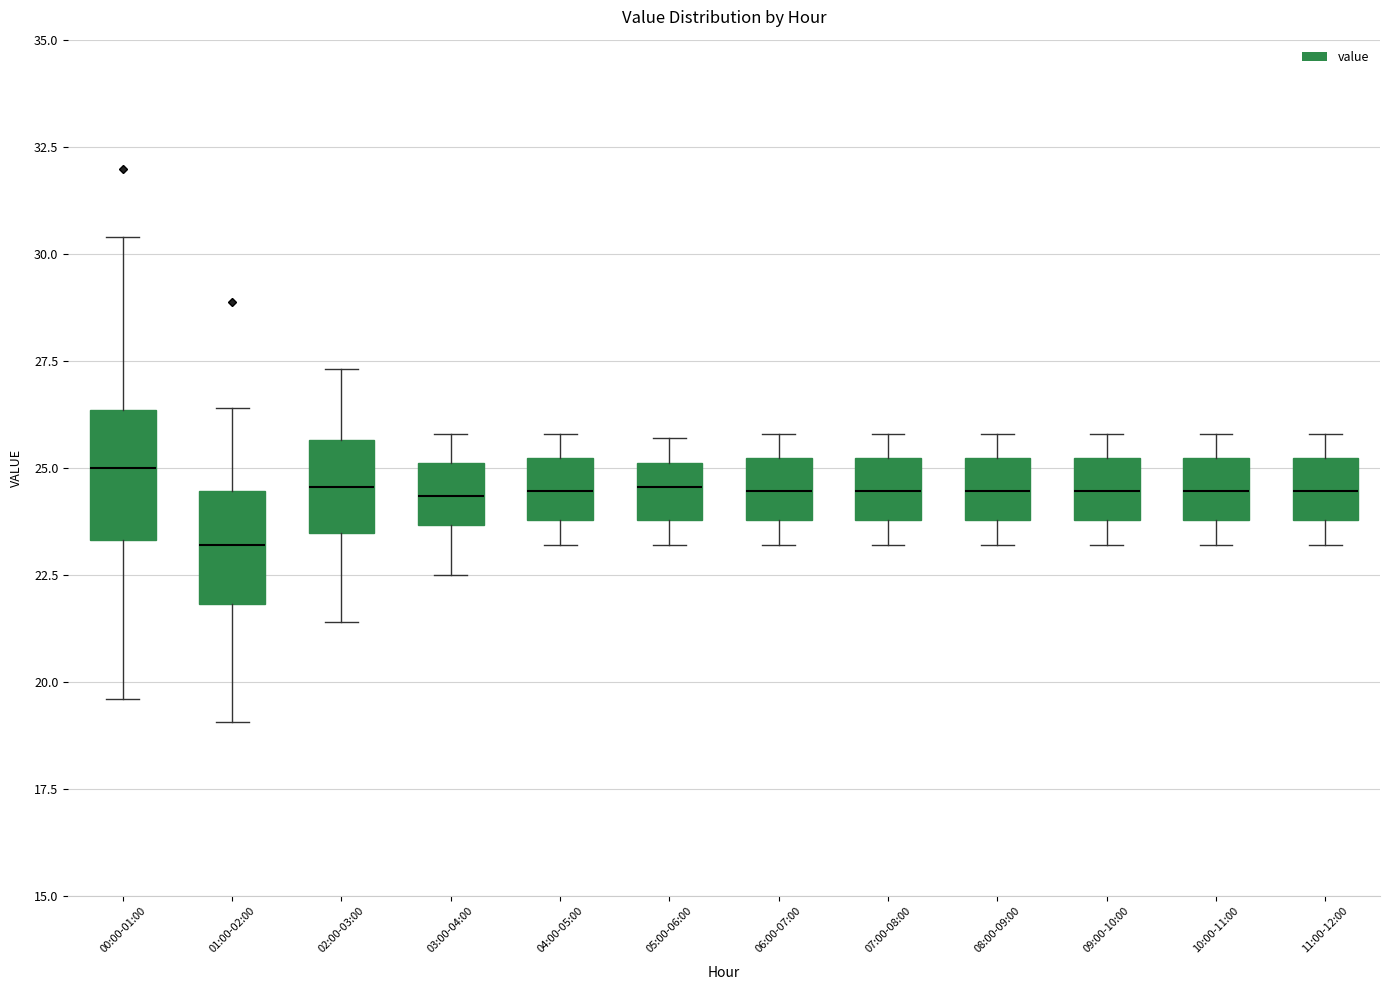

Where does the lower whisker of the box for 09:00-10:00 end on the y-axis? The values are not printed on the chart, so give them approximately, as read against the axis.

23.0